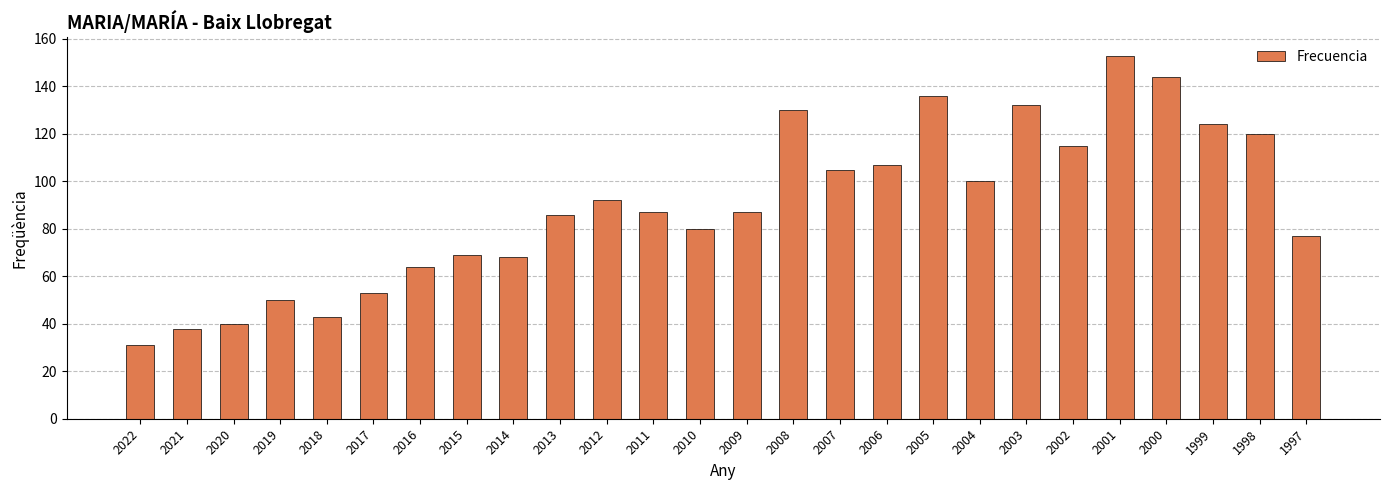

What is the maximum value shown in the chart?

153